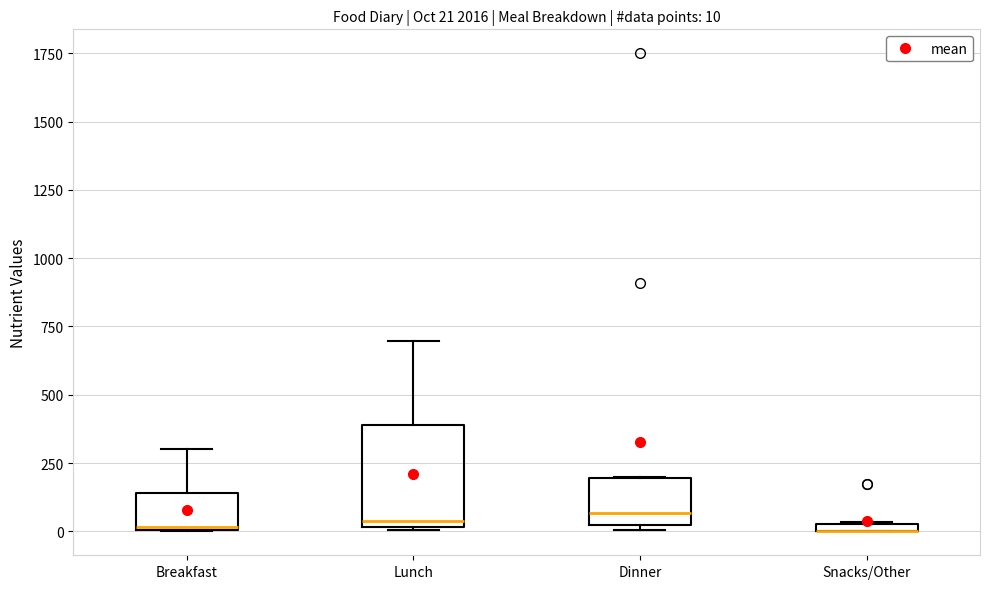

Which box is the tallest, from its lower edge to its upper edge?

Lunch